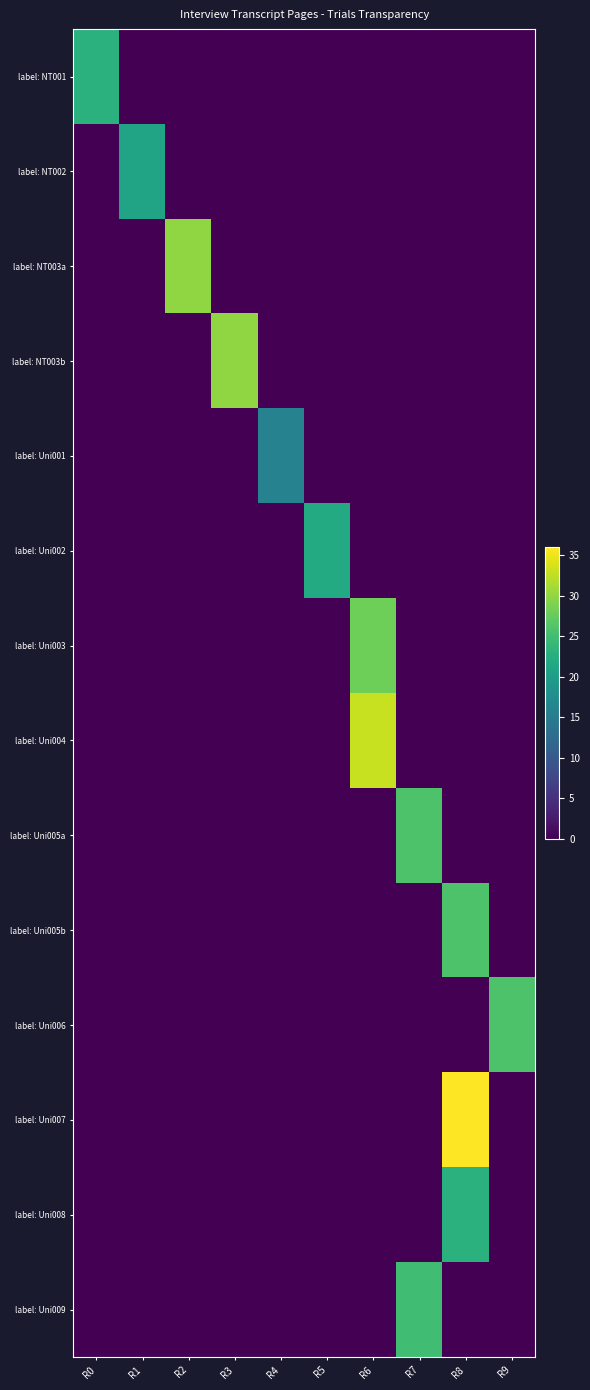

Reading left to right, transcribe all the data shown in this chart.

label: NT001: R0=23	R1=0	R2=0	R3=0	R4=0	R5=0	R6=0	R7=0	R8=0	R9=0
label: NT002: R0=0	R1=21	R2=0	R3=0	R4=0	R5=0	R6=0	R7=0	R8=0	R9=0
label: NT003a: R0=0	R1=0	R2=30	R3=0	R4=0	R5=0	R6=0	R7=0	R8=0	R9=0
label: NT003b: R0=0	R1=0	R2=0	R3=30	R4=0	R5=0	R6=0	R7=0	R8=0	R9=0
label: Uni001: R0=0	R1=0	R2=0	R3=0	R4=16	R5=0	R6=0	R7=0	R8=0	R9=0
label: Uni002: R0=0	R1=0	R2=0	R3=0	R4=0	R5=22	R6=0	R7=0	R8=0	R9=0
label: Uni003: R0=0	R1=0	R2=0	R3=0	R4=0	R5=0	R6=28	R7=0	R8=0	R9=0
label: Uni004: R0=0	R1=0	R2=0	R3=0	R4=0	R5=0	R6=33	R7=0	R8=0	R9=0
label: Uni005a: R0=0	R1=0	R2=0	R3=0	R4=0	R5=0	R6=0	R7=26	R8=0	R9=0
label: Uni005b: R0=0	R1=0	R2=0	R3=0	R4=0	R5=0	R6=0	R7=0	R8=26	R9=0
label: Uni006: R0=0	R1=0	R2=0	R3=0	R4=0	R5=0	R6=0	R7=0	R8=0	R9=26
label: Uni007: R0=0	R1=0	R2=0	R3=0	R4=0	R5=0	R6=0	R7=0	R8=36	R9=0
label: Uni008: R0=0	R1=0	R2=0	R3=0	R4=0	R5=0	R6=0	R7=0	R8=23	R9=0
label: Uni009: R0=0	R1=0	R2=0	R3=0	R4=0	R5=0	R6=0	R7=25	R8=0	R9=0